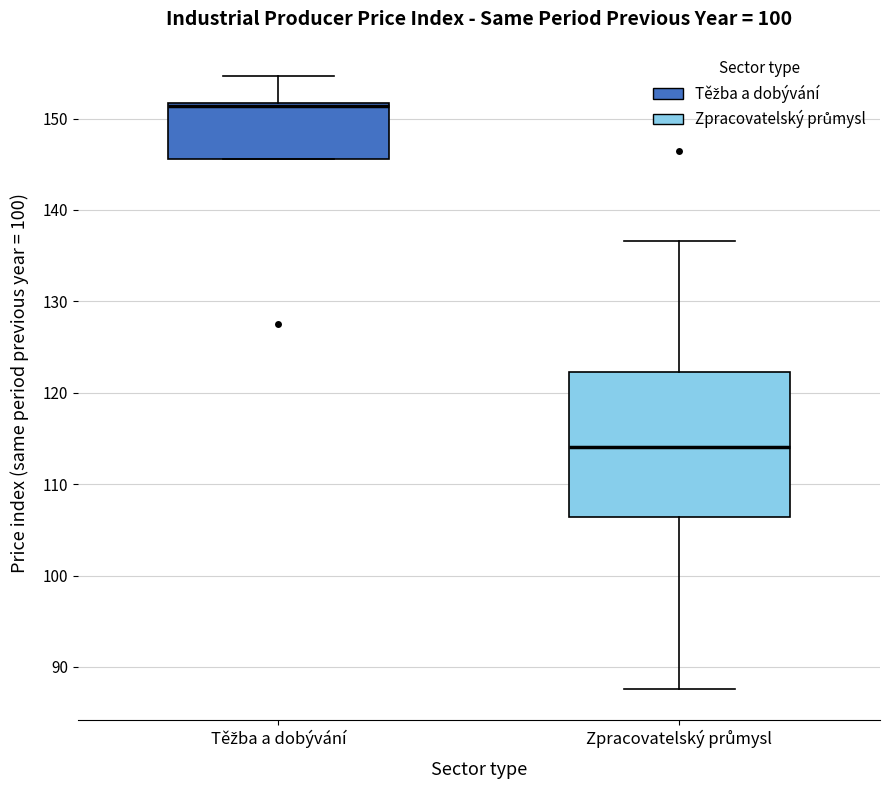

Reading left to right, transcribe this box plot: for each box, give where its median line is, the range the box spans, and where its two whiskers end, as read against the y-axis. The values are not printed on the chart, so give them approximately, as read against the axis.

Těžba a dobývání: median 151, box 146 to 152, whiskers 146 to 155
Zpracovatelský průmysl: median 114, box 106 to 122, whiskers 88 to 137